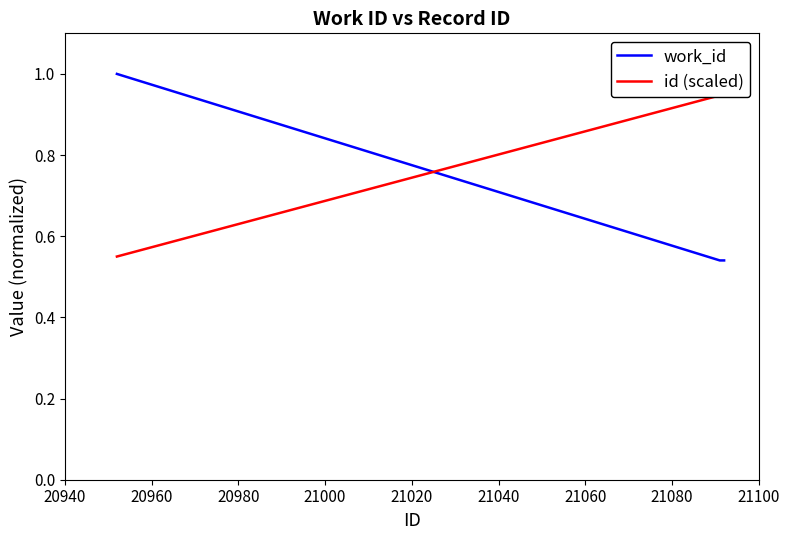

Count the id (scaled) values in the range 0 to 1.

3